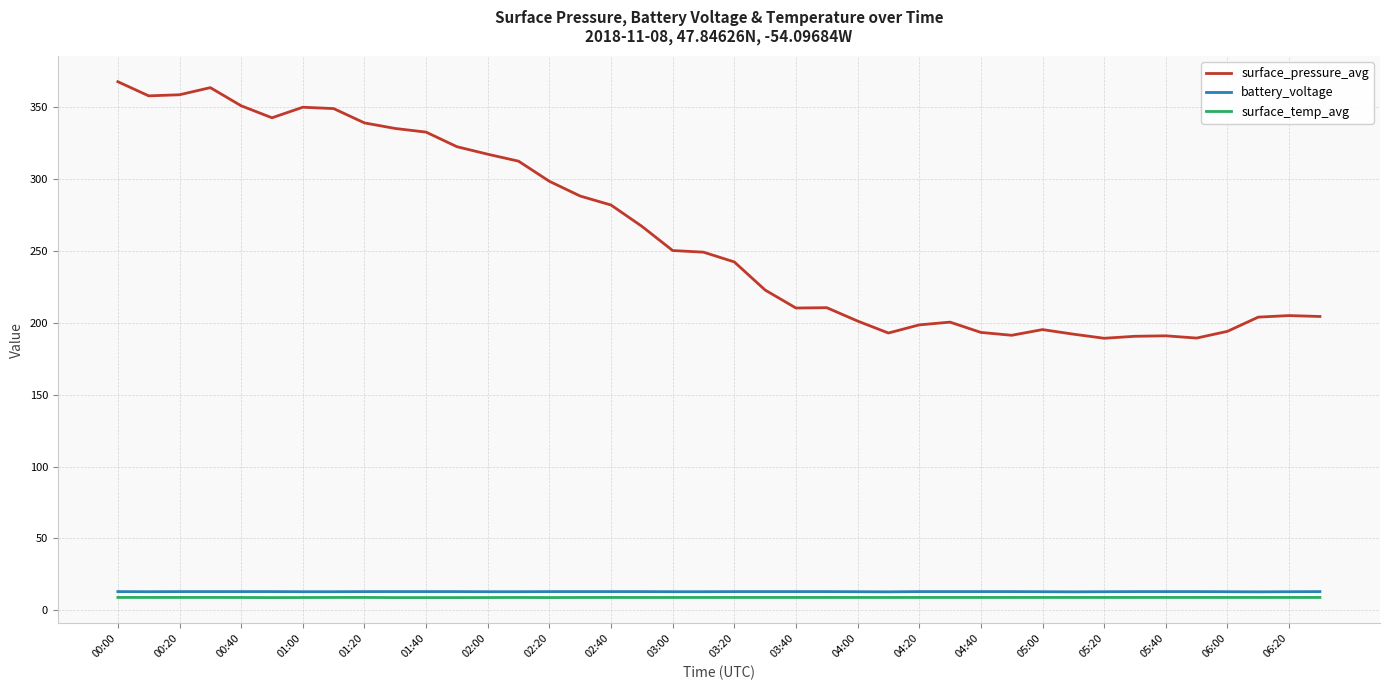

What is the lowest value of the battery_voltage series?

12.8